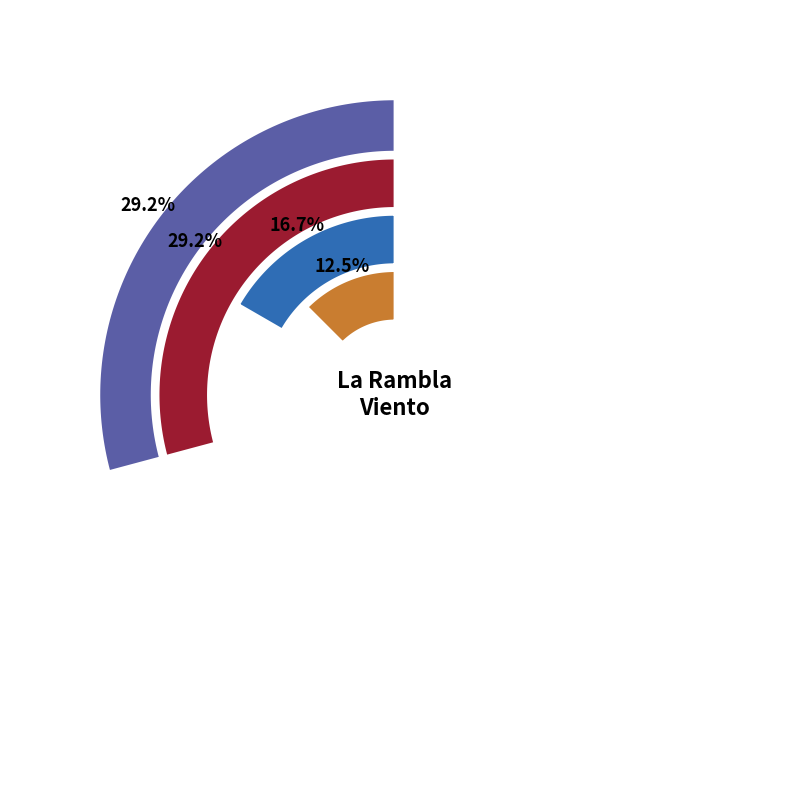

Is there a majority slice in this chart?

No